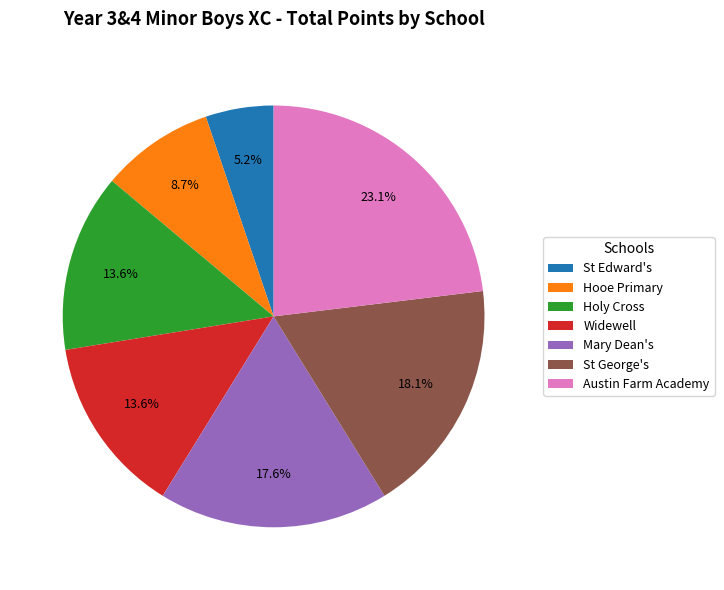

Does Holy Cross account for over 50% of the chart?

No